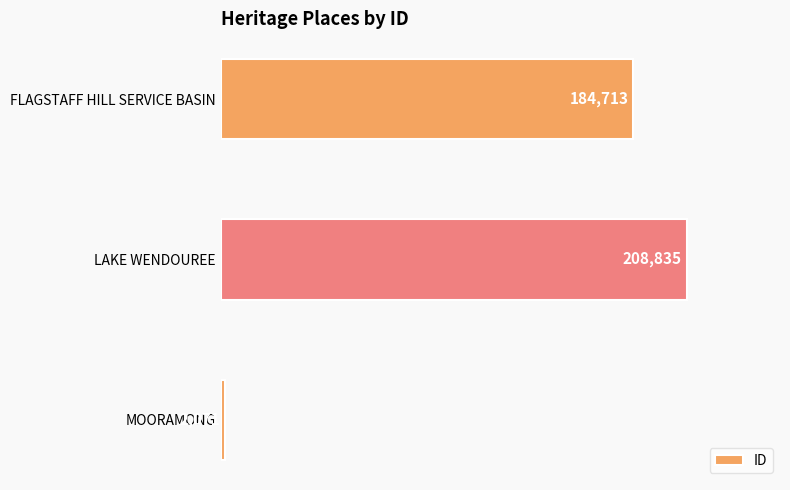

What is the difference between the maximum and minimum values?

206764